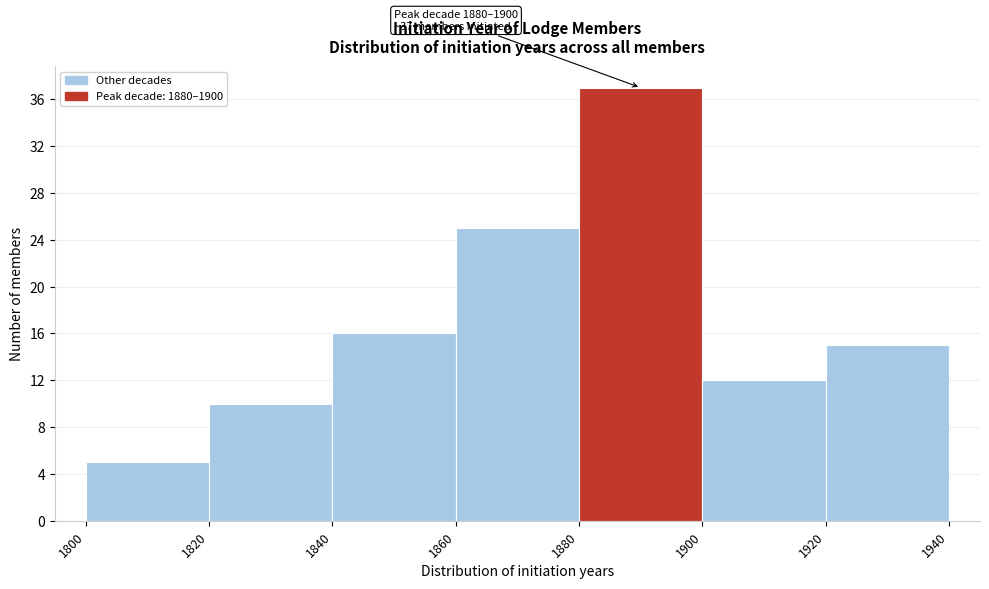

Which range on the x-axis has the tallest bar?

1880 to 1900